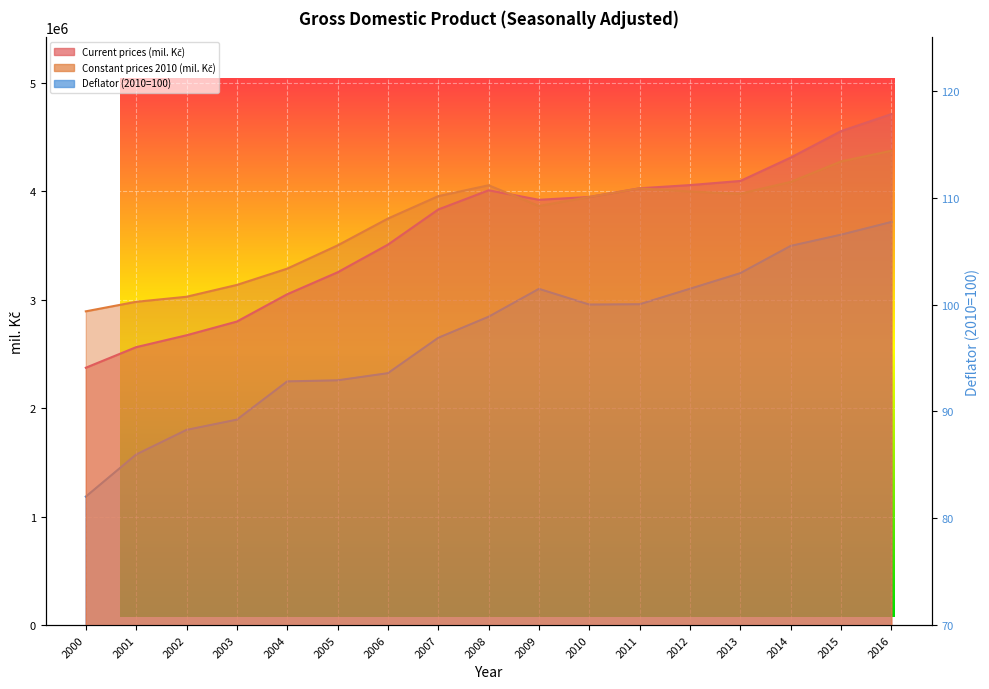

True or false: Current prices (mil. Kč) has more than 0 interior local peaks.

True